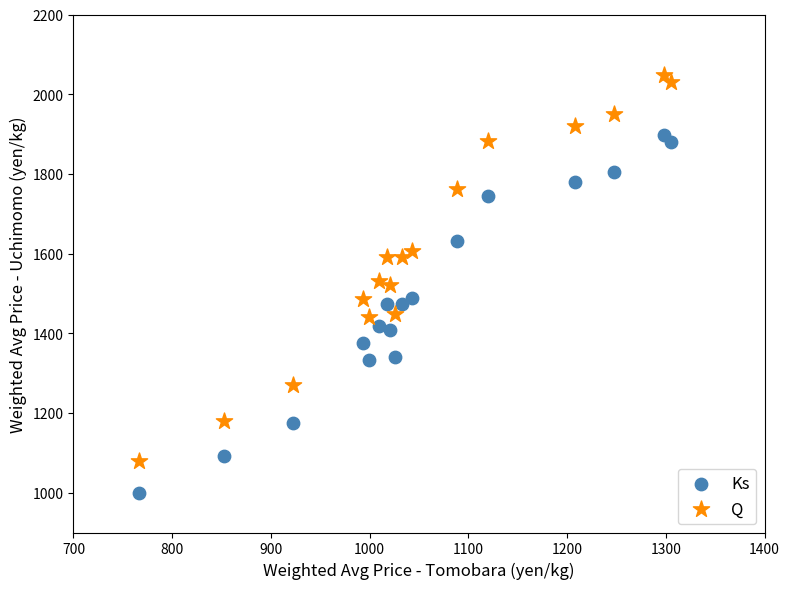

Across all data points, what is the range of Y values (max minus min)?

1049.9